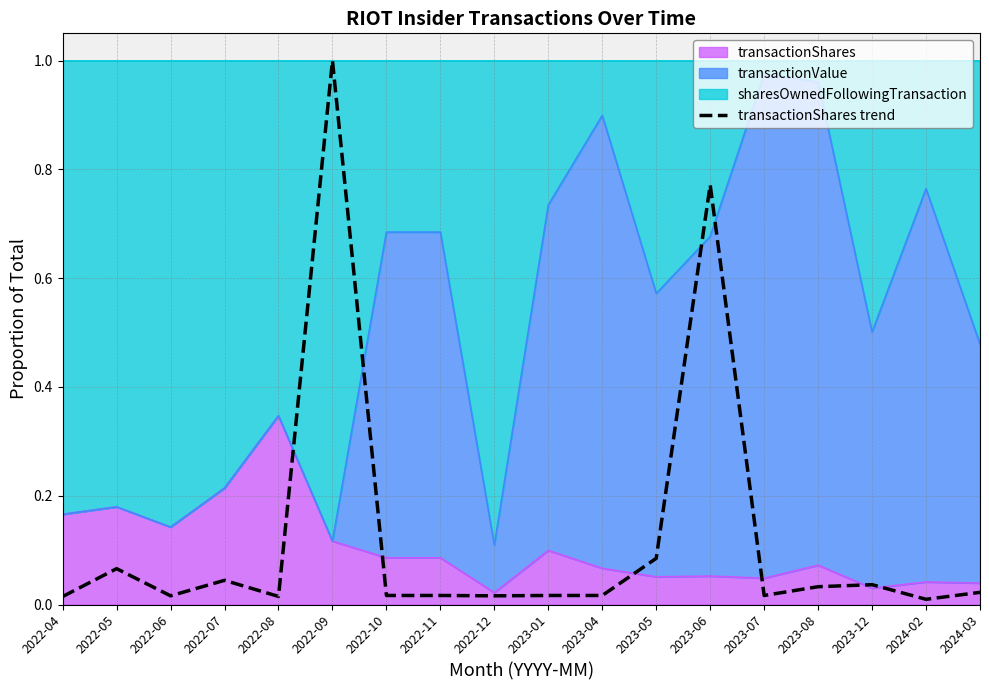

What is the average value?

0.1